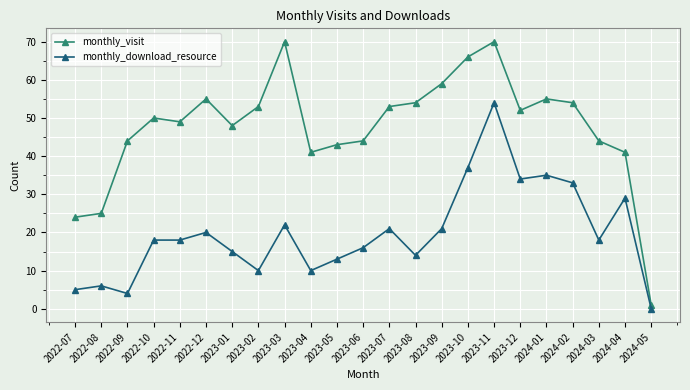

List the series in order of their peak value, highest first.

monthly_visit, monthly_download_resource